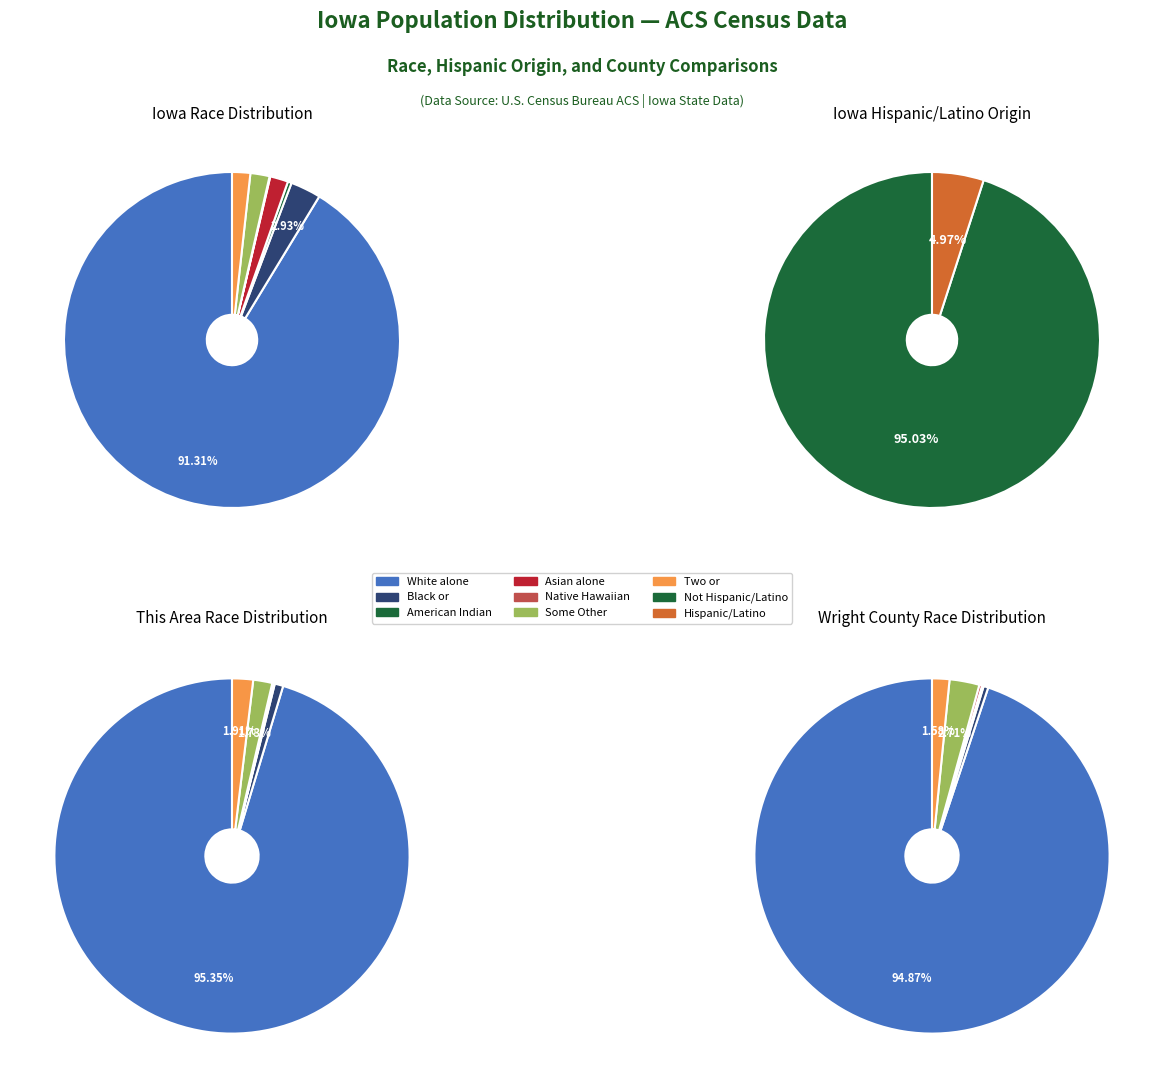

How many slices are in this pie chart?

7